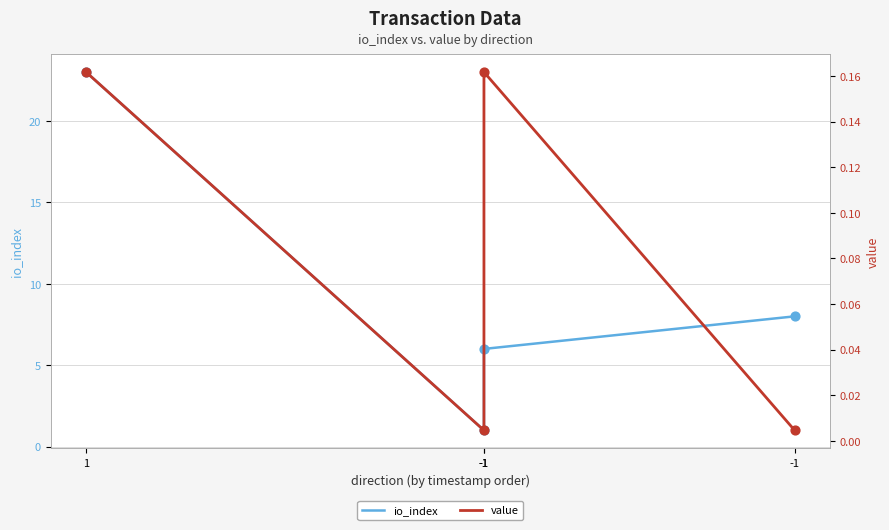

What is the total value across all series at -1?

1.0